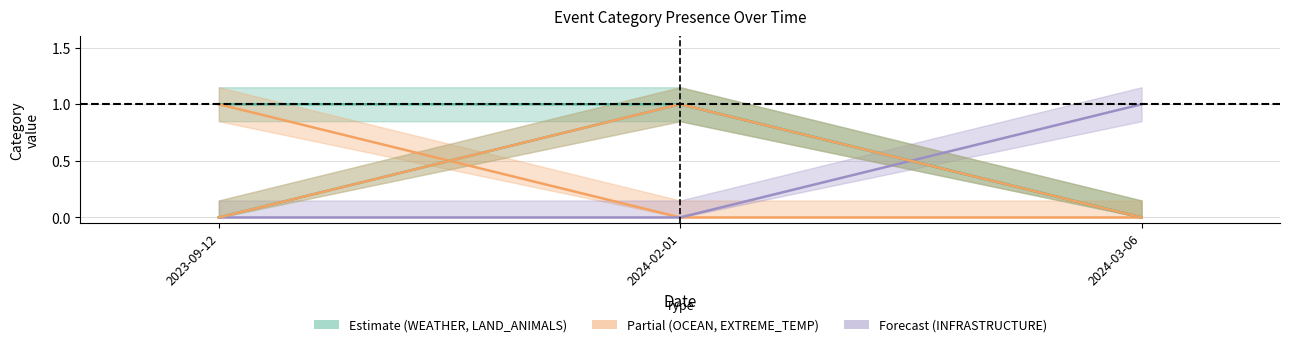

Is the value of LAND_ANIMALS at 2023-09-12 greater than the value of EXTREME_TEMP at 2024-03-06?

No